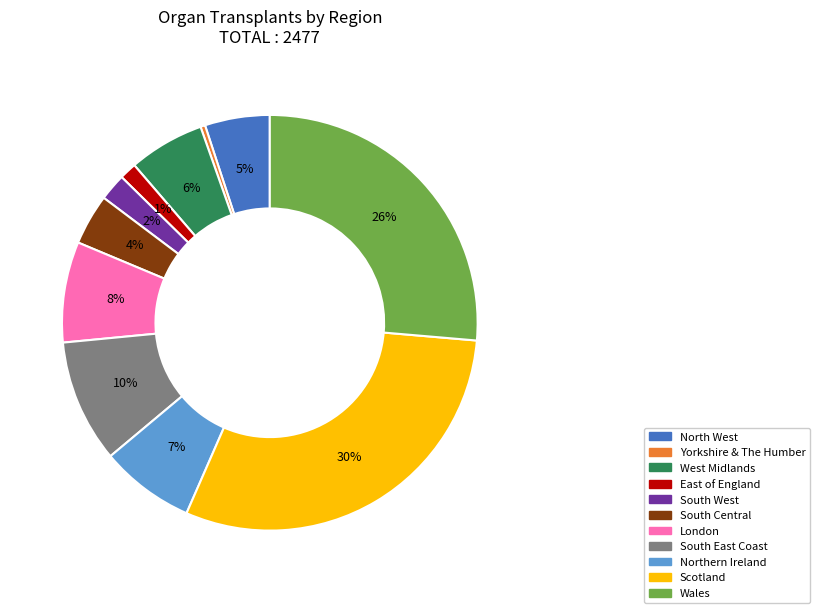

How many slices are in this pie chart?

11